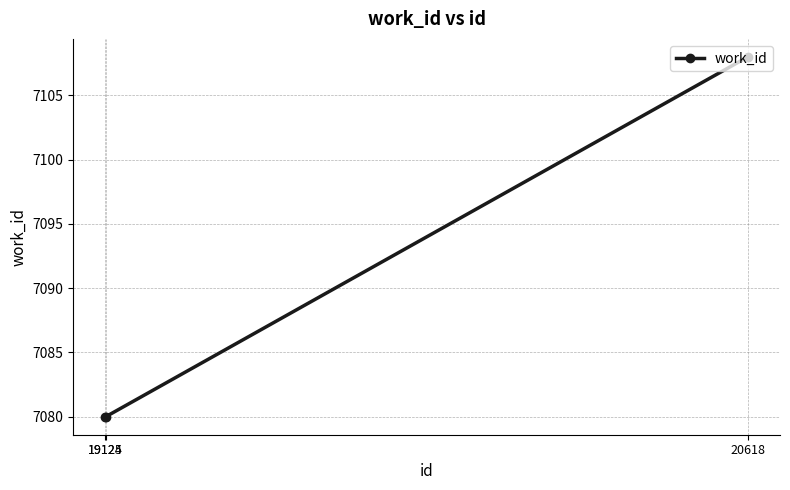

What is the sum of all values?

21268